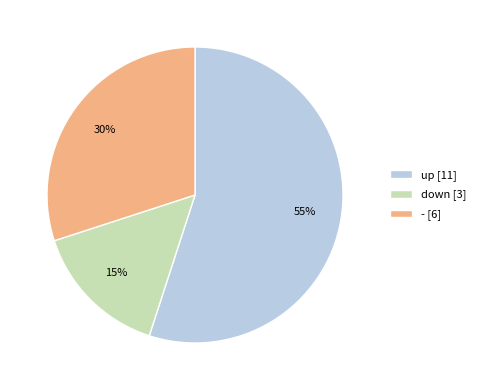

Between up and down, which is larger?

up